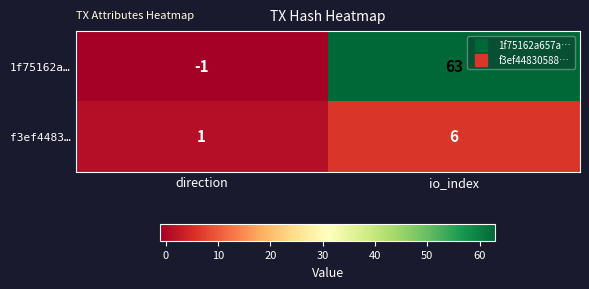

At which label does 1f75162a… reach its minimum?

direction